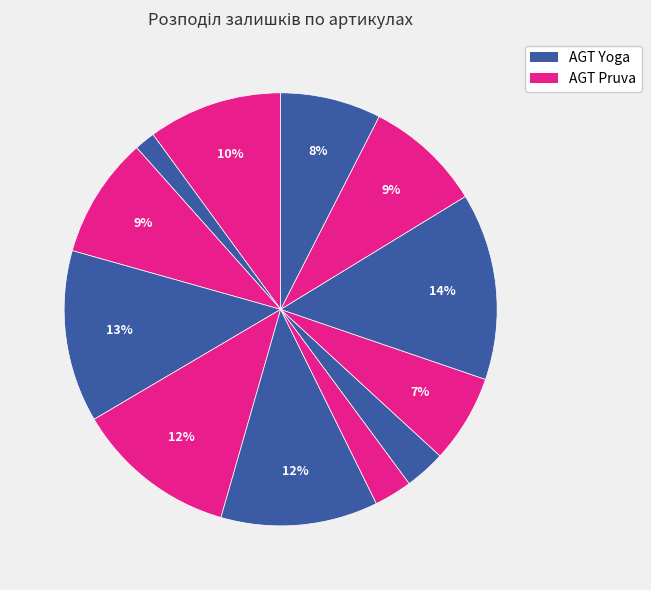

How many segments does this pie chart have?

12